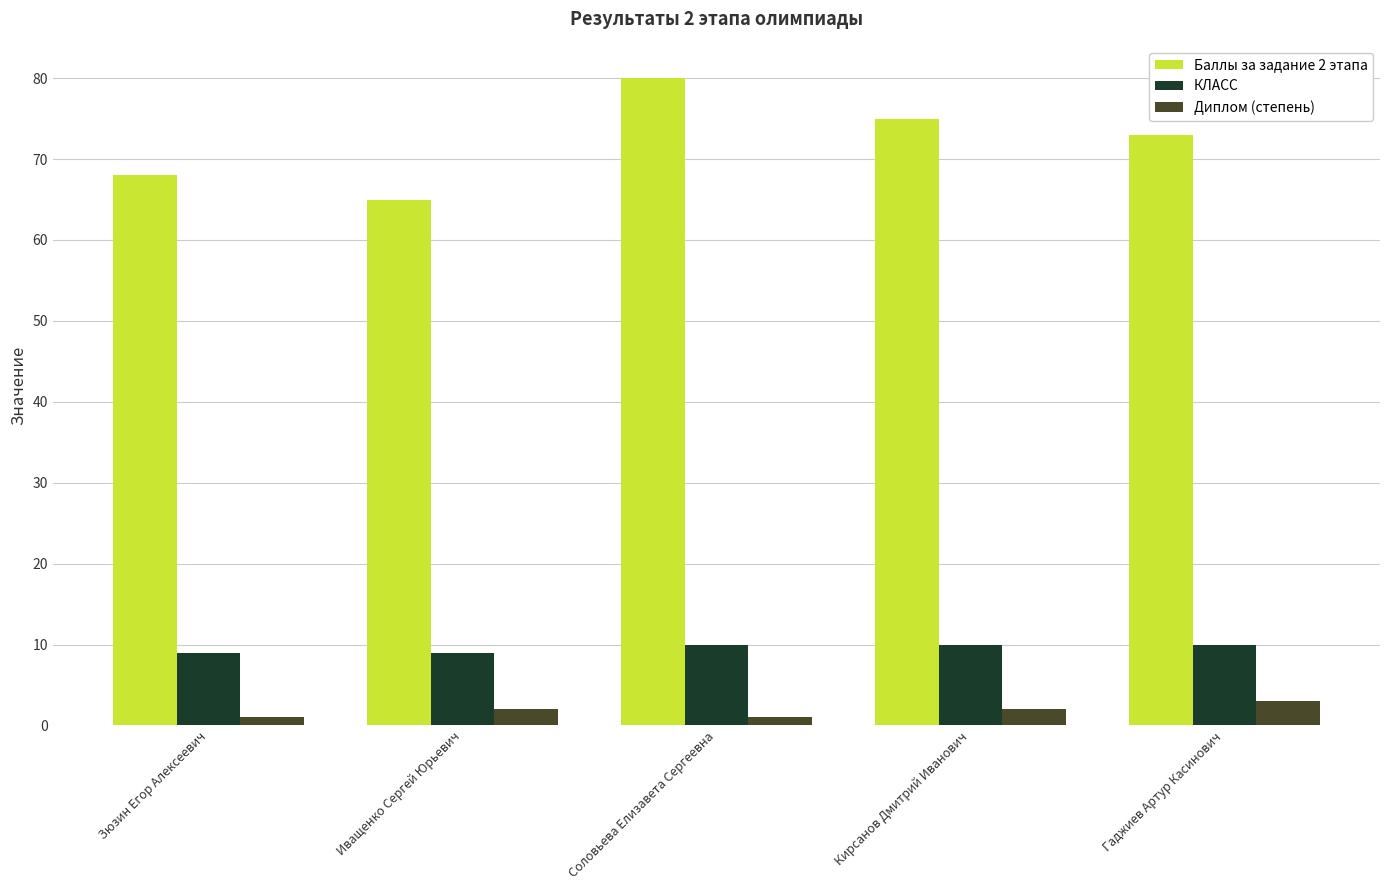

At which category is the sum across all series the highest?

Соловьева Елизавета Сергеевна